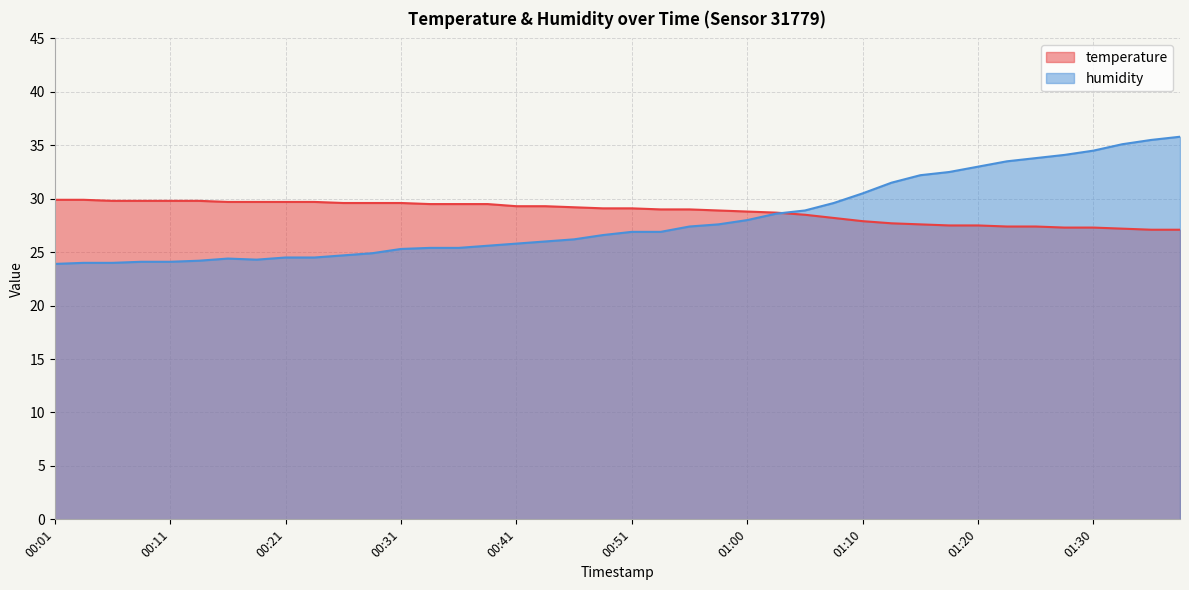

Reading left to right, extract all data points from this chart.

temperature: 00:01=29.9	00:04=29.9	00:06=29.8	00:09=29.8	00:11=29.8	00:14=29.8	00:16=29.7	00:19=29.7	00:21=29.7	00:24=29.7	00:26=29.6	00:28=29.6	00:31=29.6	00:33=29.5	00:36=29.5	00:38=29.5	00:41=29.3	00:43=29.3	00:46=29.2	00:48=29.1	00:51=29.1	00:53=29.0	00:56=29.0	00:58=28.9	01:00=28.8	01:03=28.7	01:06=28.5	01:08=28.2	01:10=27.9	01:13=27.7	01:15=27.6	01:18=27.5	01:20=27.5	01:23=27.4	01:25=27.4	01:28=27.3	01:30=27.3	01:33=27.2	01:35=27.1	01:38=27.1
humidity: 00:01=23.9	00:04=24.0	00:06=24.0	00:09=24.1	00:11=24.1	00:14=24.2	00:16=24.4	00:19=24.3	00:21=24.5	00:24=24.5	00:26=24.7	00:28=24.9	00:31=25.3	00:33=25.4	00:36=25.4	00:38=25.6	00:41=25.8	00:43=26.0	00:46=26.2	00:48=26.6	00:51=26.9	00:53=26.9	00:56=27.4	00:58=27.6	01:00=28.0	01:03=28.6	01:06=28.9	01:08=29.6	01:10=30.5	01:13=31.5	01:15=32.2	01:18=32.5	01:20=33.0	01:23=33.5	01:25=33.8	01:28=34.1	01:30=34.5	01:33=35.1	01:35=35.5	01:38=35.8